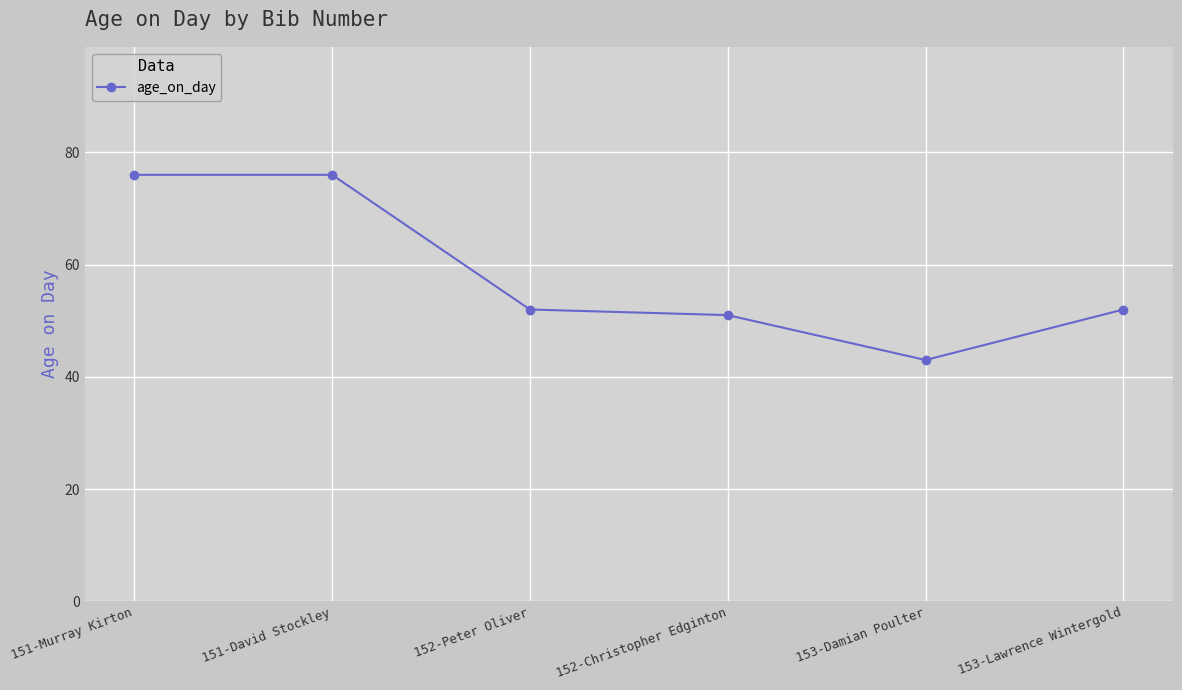

The chart shows a value of 52 at 152-Peter Oliver. True or false?

True